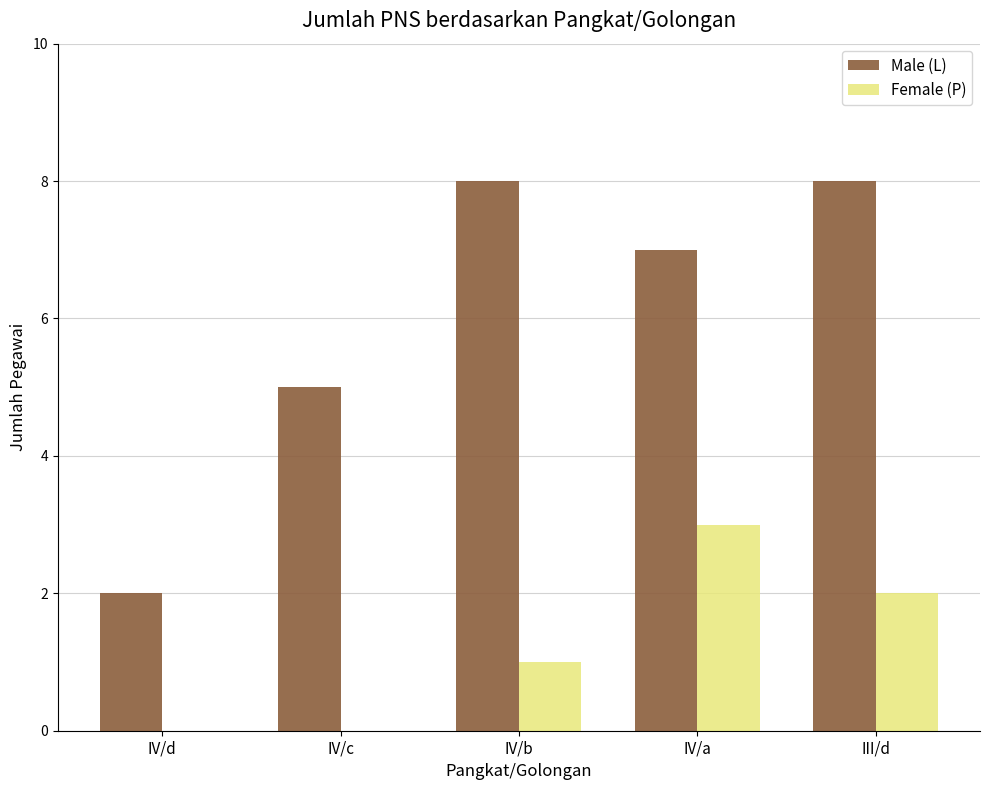

How many Male (L) values are between 5 and 8?

4